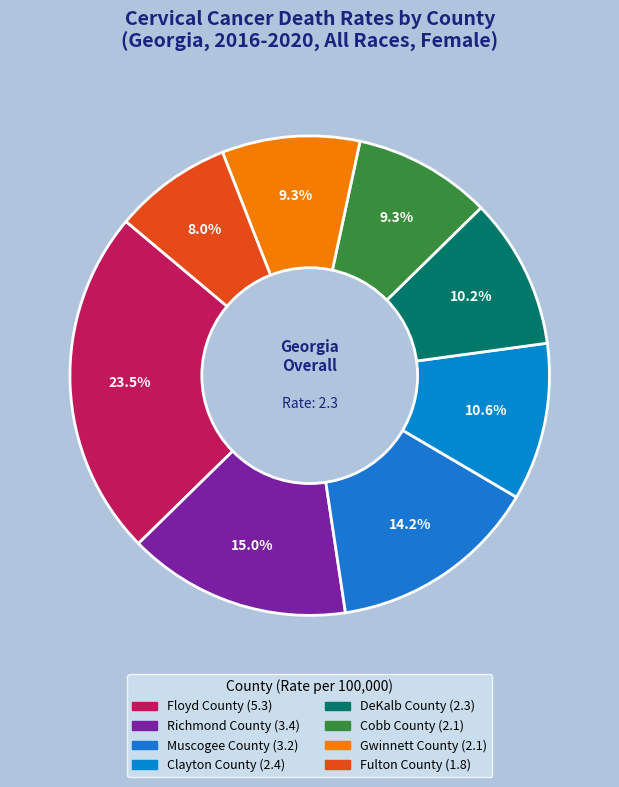

Does any single category account for the majority?

No